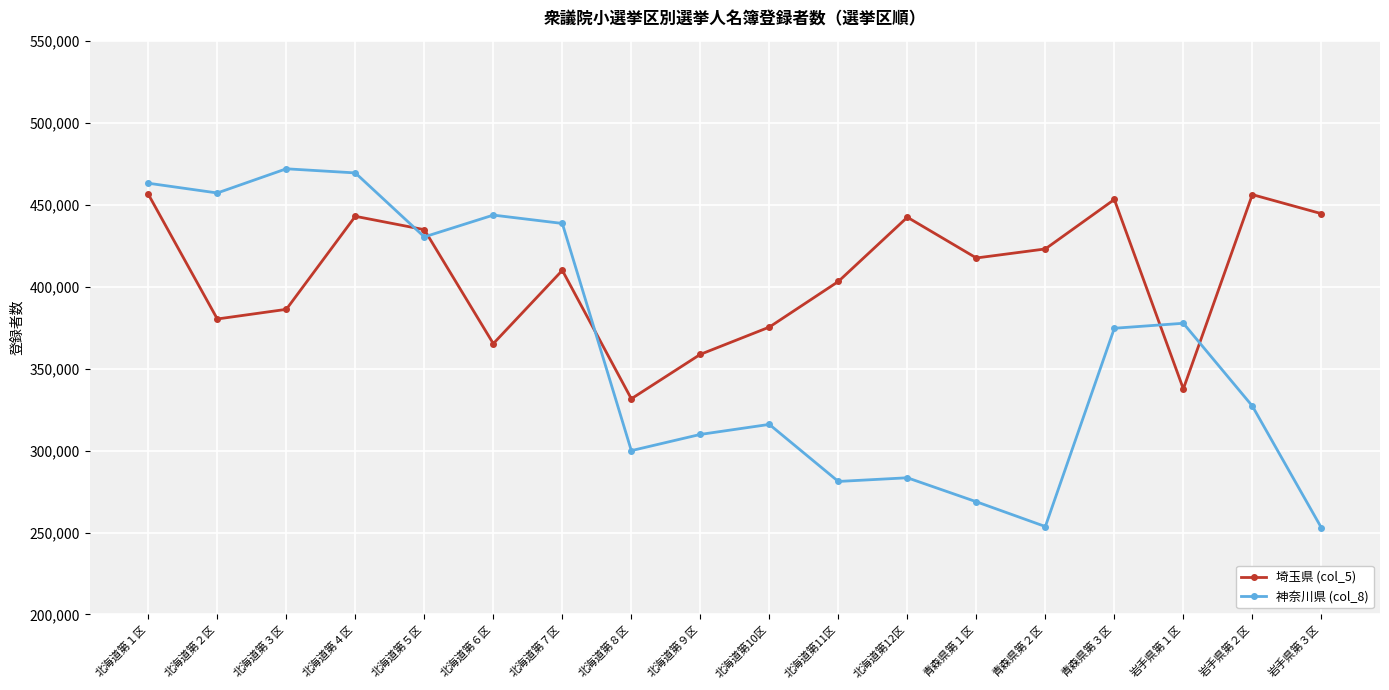

How many distinct data groups are displayed?

2